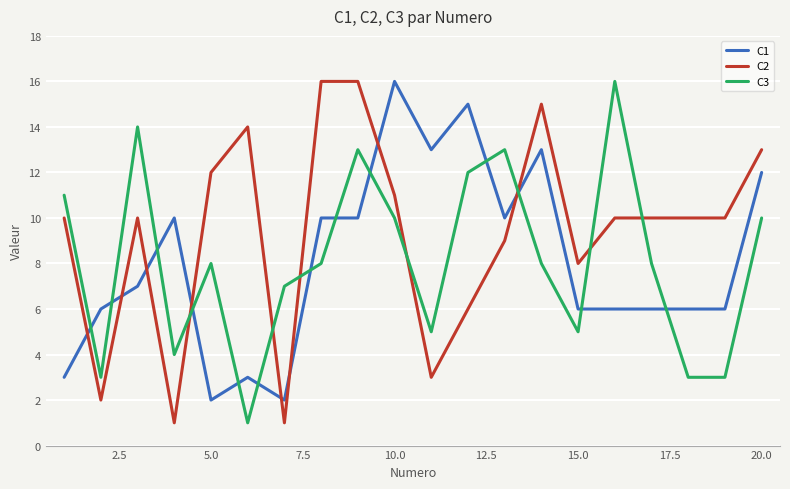

True or false: C3 and C2 intersect in this chart.

True